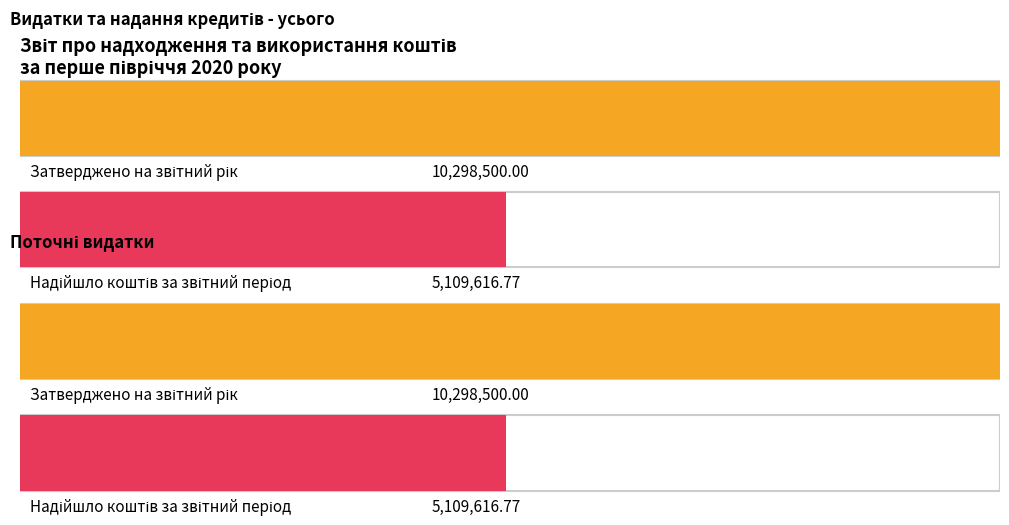

At which category is the sum across all series the highest?

Видатки та надання кредитів - усього